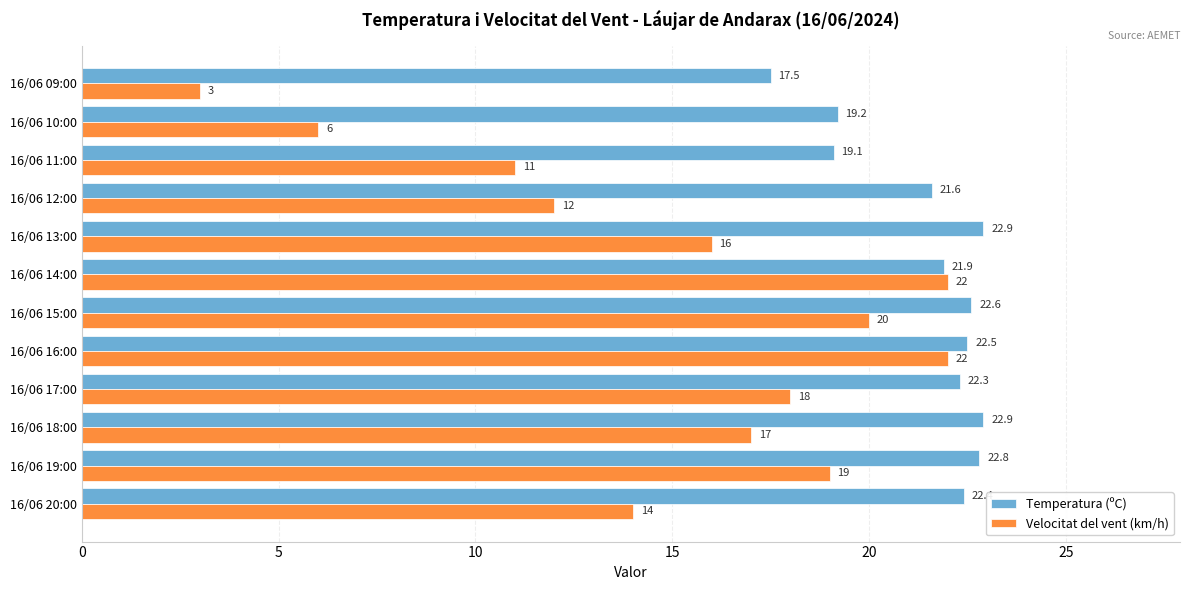

The Velocitat del vent (km/h) series shows 29.2 at 16/06 17:00. True or false?

False